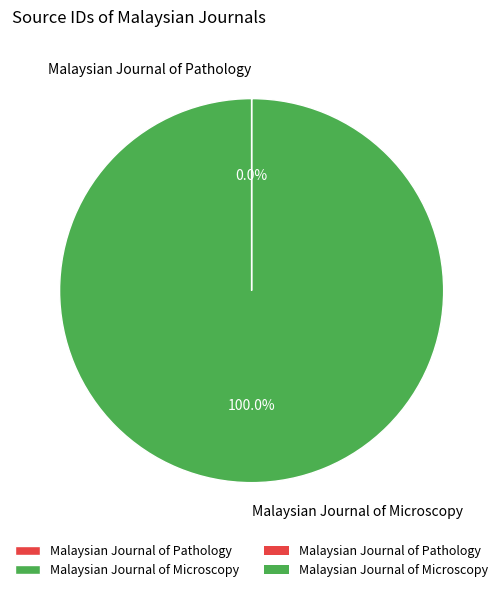

What is the majority slice?

Malaysian Journal of Microscopy